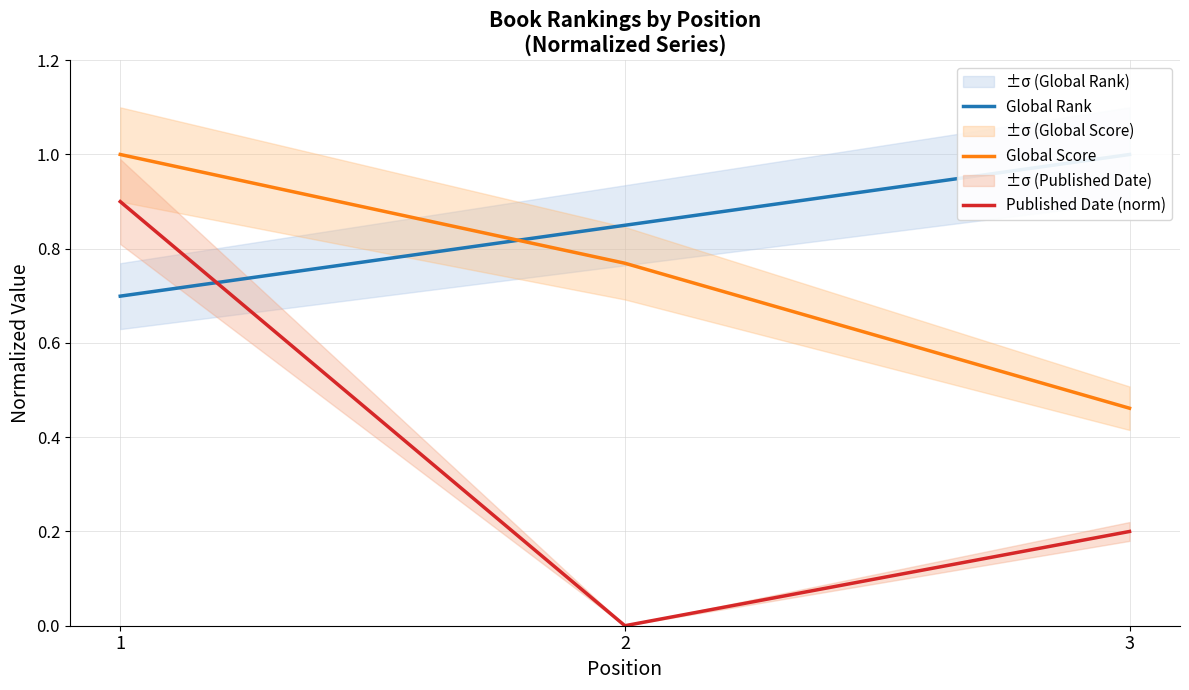

Which series changed the most between 1 and 3?

Published Date (norm)